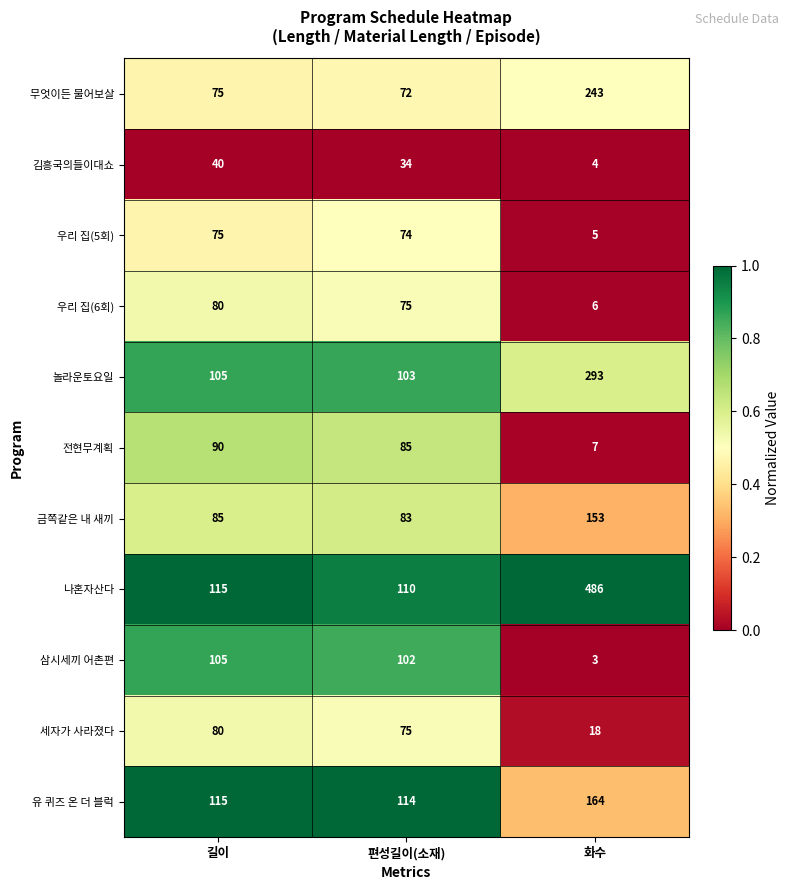

What is the difference between the maximum and minimum values in the 김흥국의들이대쇼 series?

36